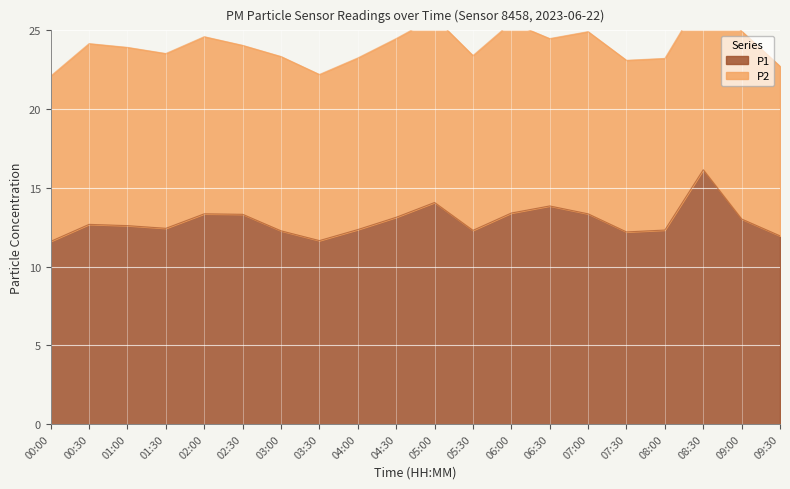

What is the difference between the maximum and minimum values?

4.5